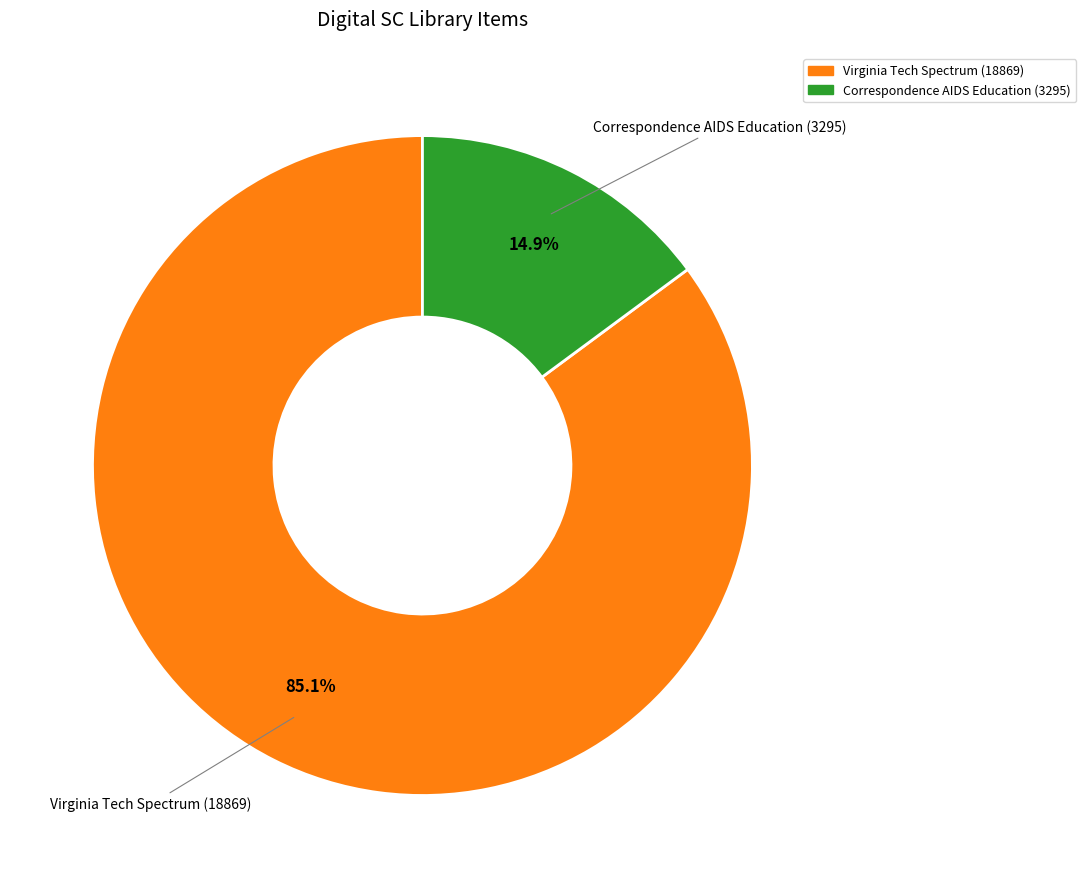

The Correspondence AIDS Education (3295) slice represents 23% of the pie. True or false?

False